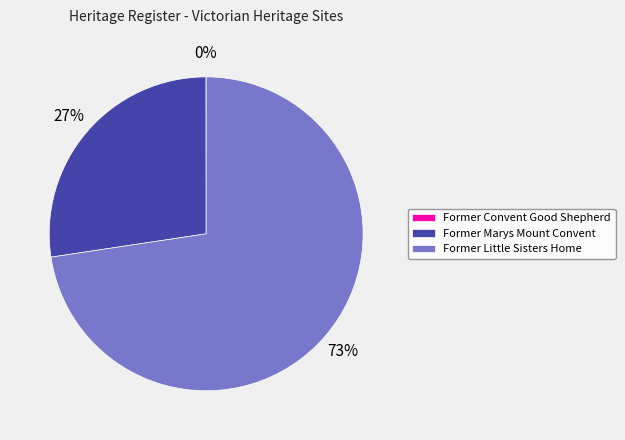

Is there any slice that represents more than half of the pie?

Yes